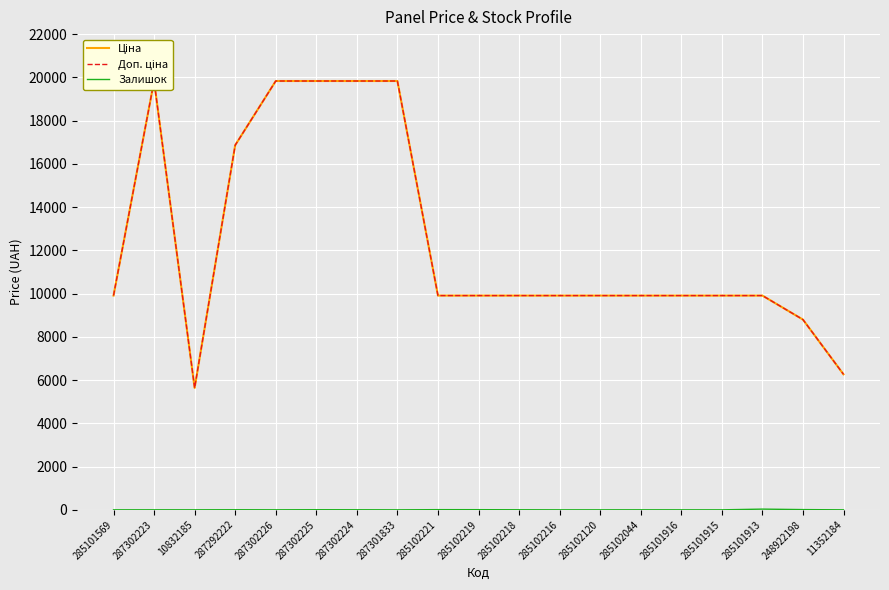

What is the difference between the second highest and second lowest values in the Ціна series?

13564.4